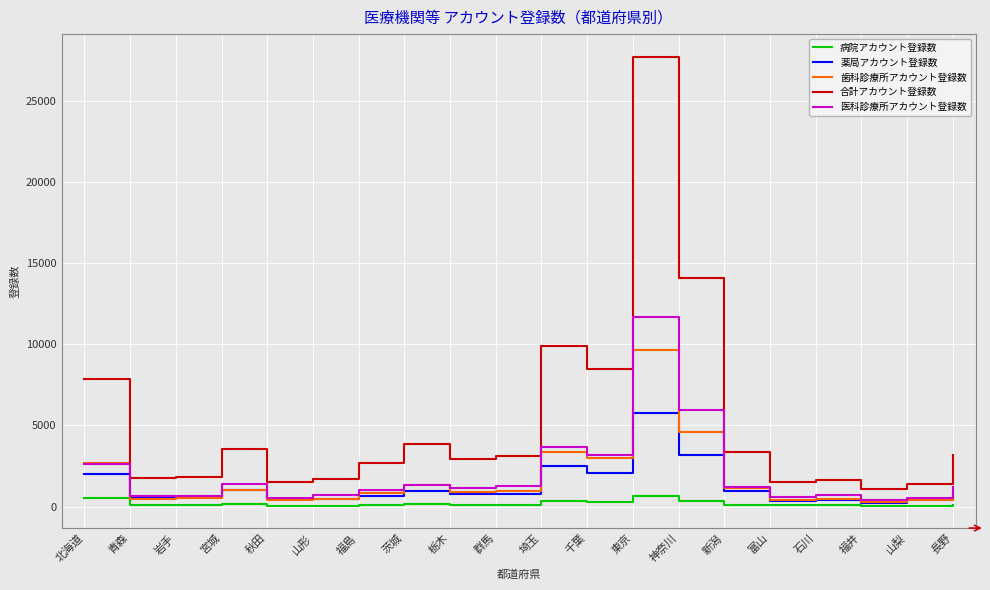

True or false: 病院アカウント登録数 has more than 1 points higher than both neighbors.

True